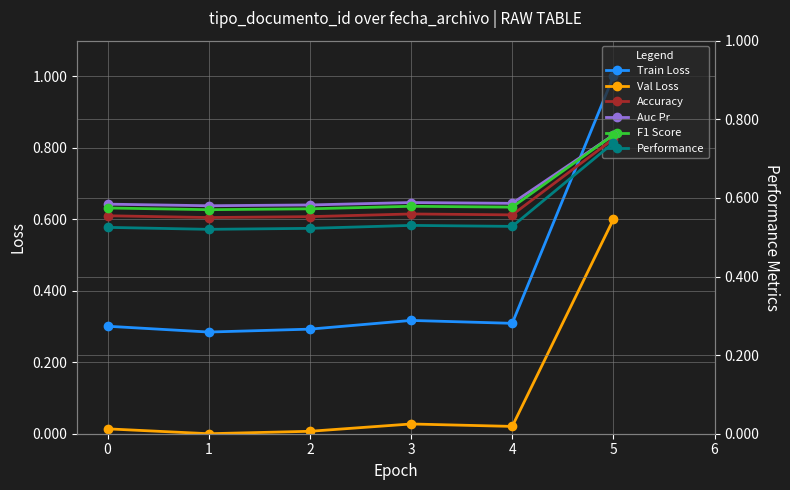

The value of Train Loss at 5 is 1.0. True or false?

True